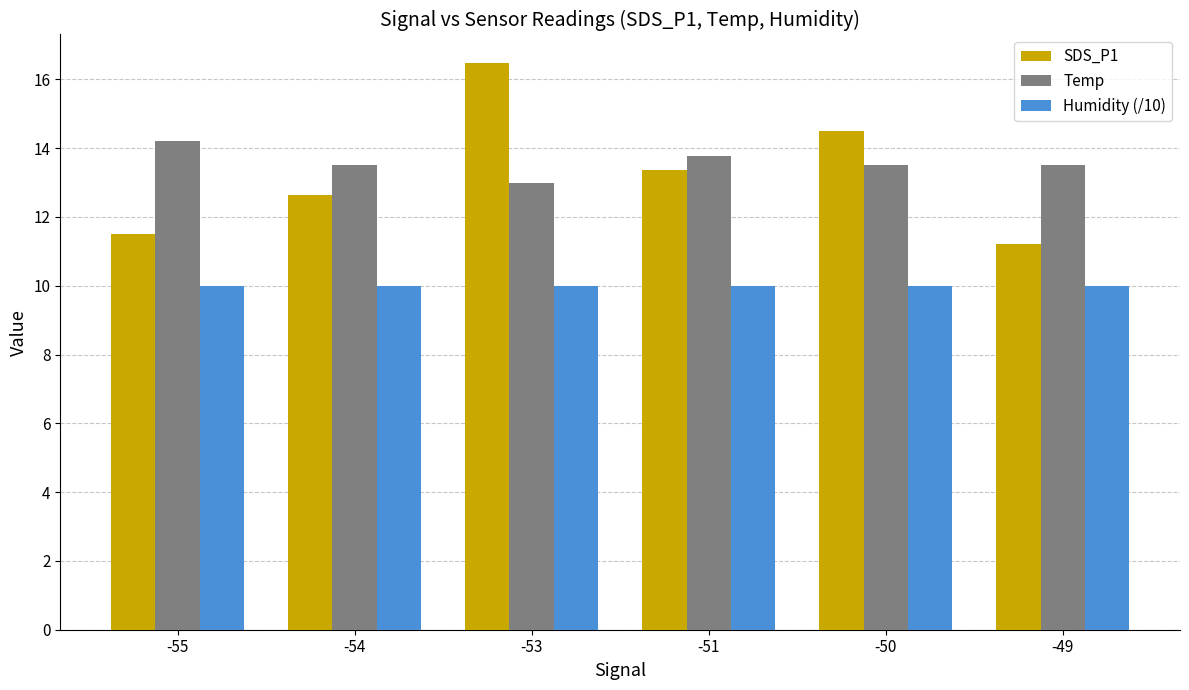

Reading right to left, list all the values displayed in this chart.

SDS_P1: 11.2	14.5	13.4	16.5	12.6	11.5
Temp: 13.5	13.5	13.8	13.0	13.5	14.2
Humidity (/10): 10.0	10.0	10.0	10.0	10.0	10.0